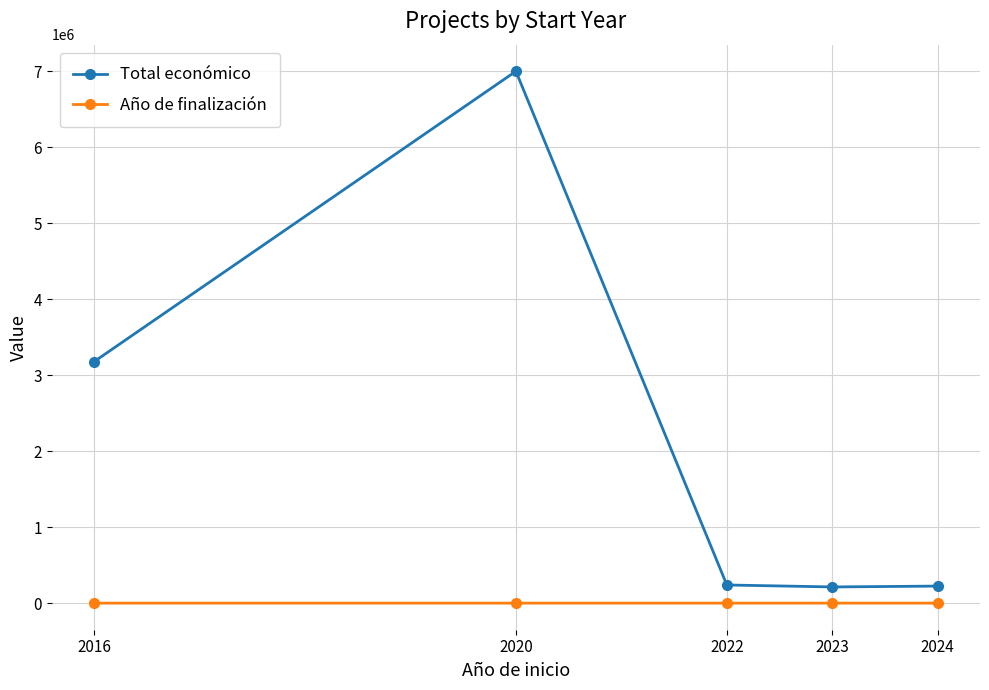

Where does the Total económico series first go above 240774?

2016